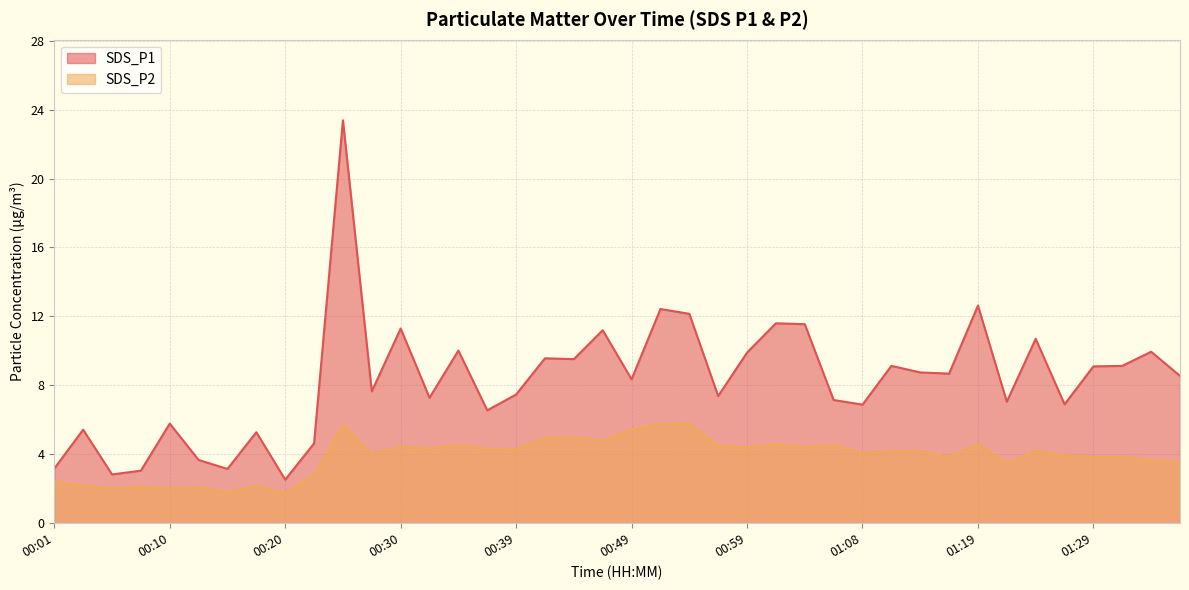

What is the total value across all series at 00:54?

17.9